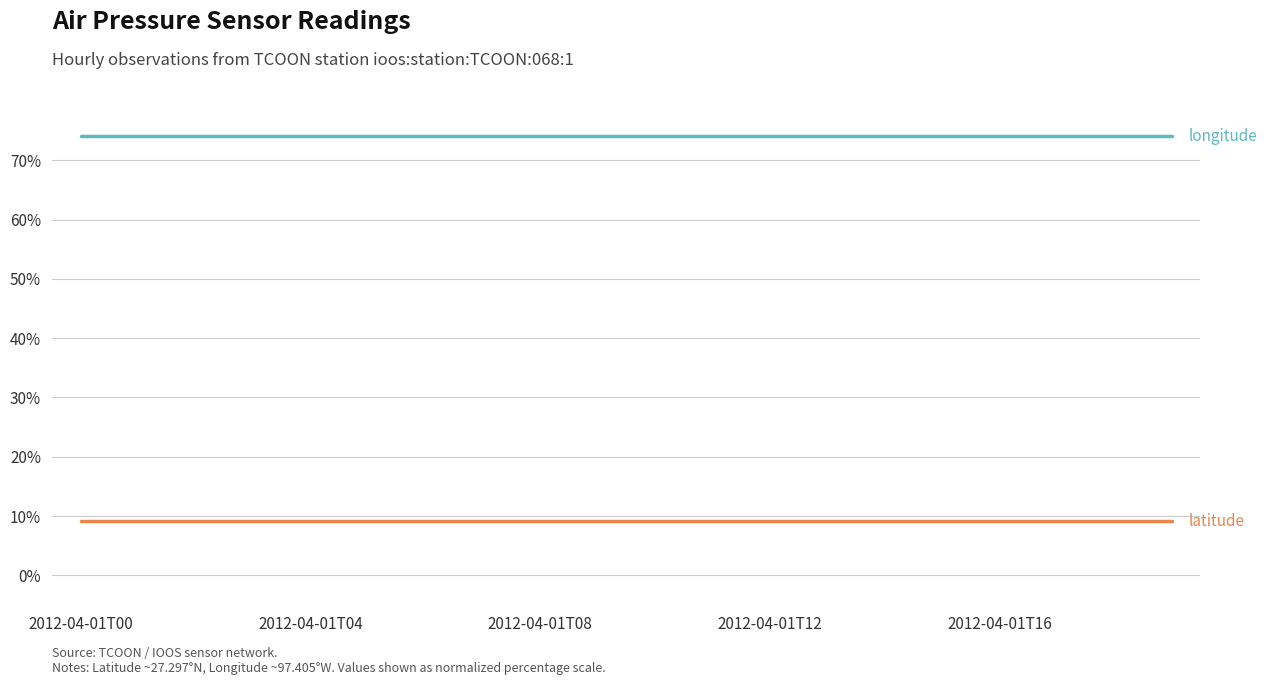

What is the maximum value shown in the chart?

74.0